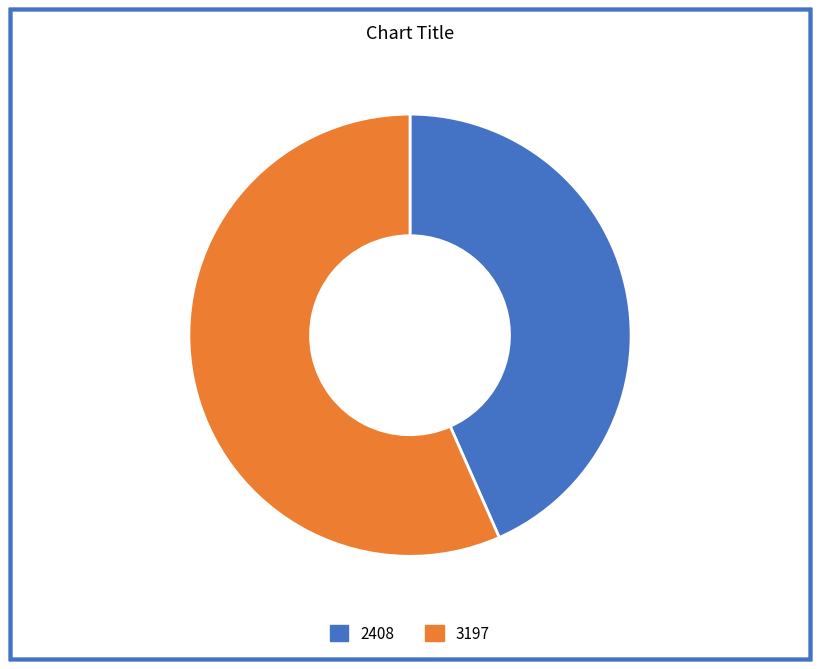

Between 3197 and 2408, which is larger?

3197